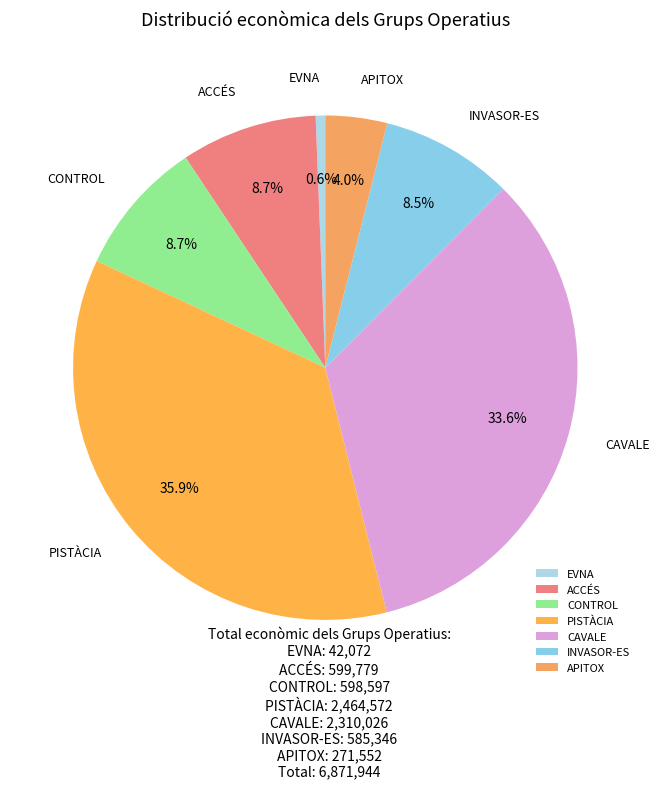

To the nearest percent, what is the combined percentage of INVASOR-ES and ACCÉS?

17%